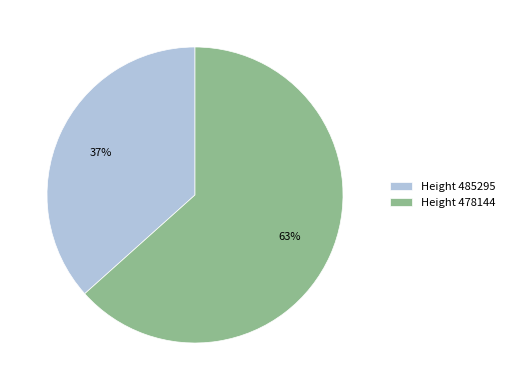

Is the sum of Height 485295 and Height 478144 greater than half?

Yes